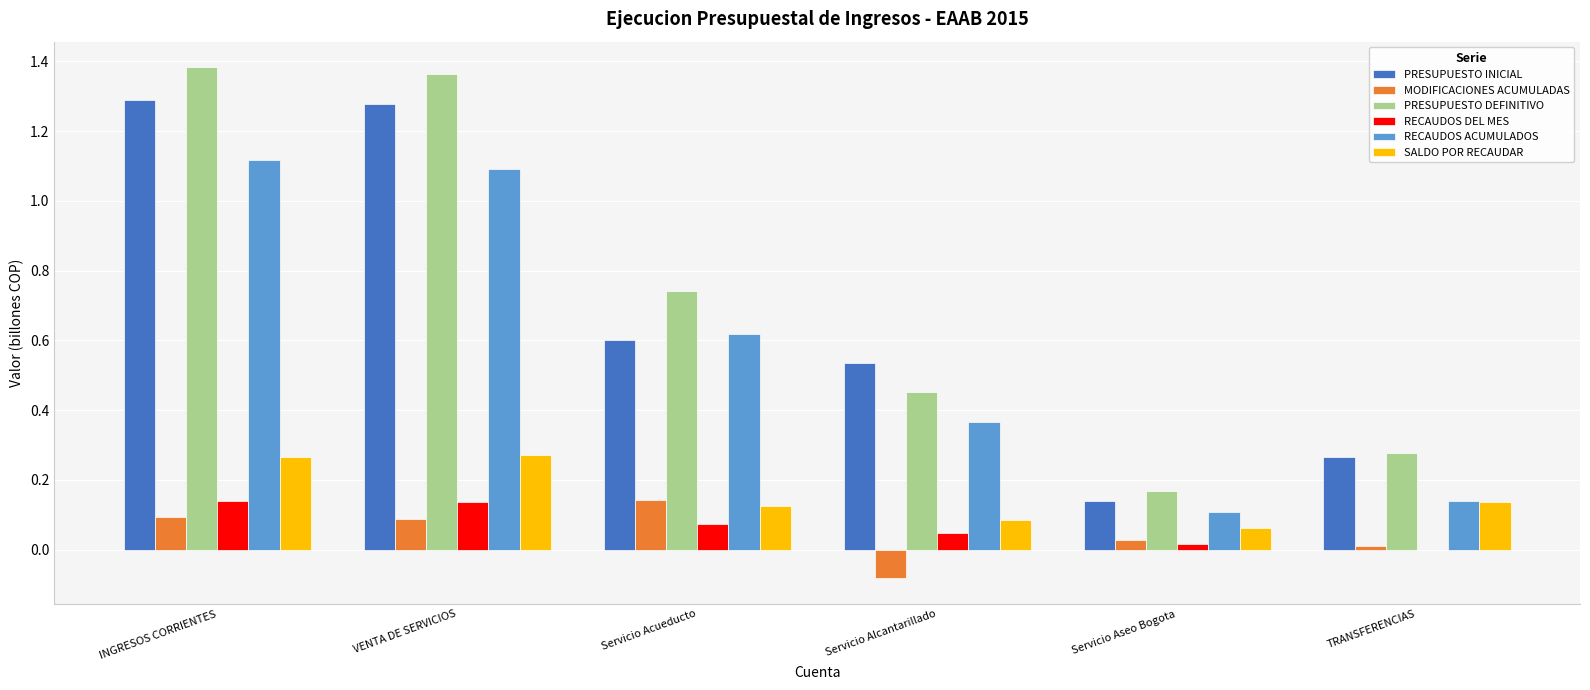

Between VENTA DE SERVICIOS and Servicio Acueducto, which series saw the biggest shift?

PRESUPUESTO INICIAL